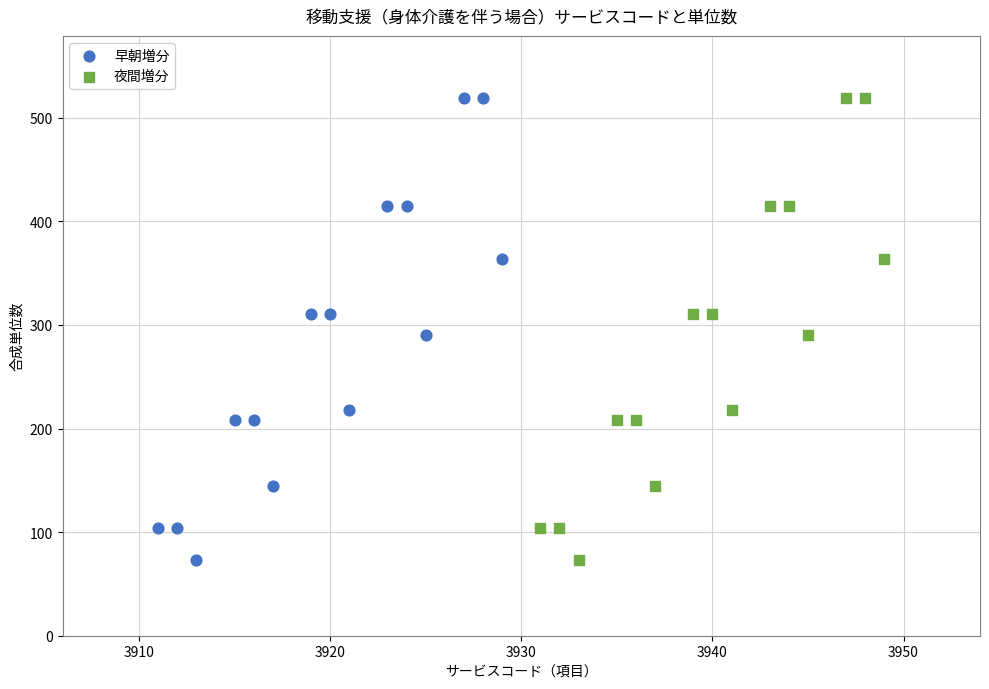

What are all the series names shown in the legend?

早朝増分, 夜間増分